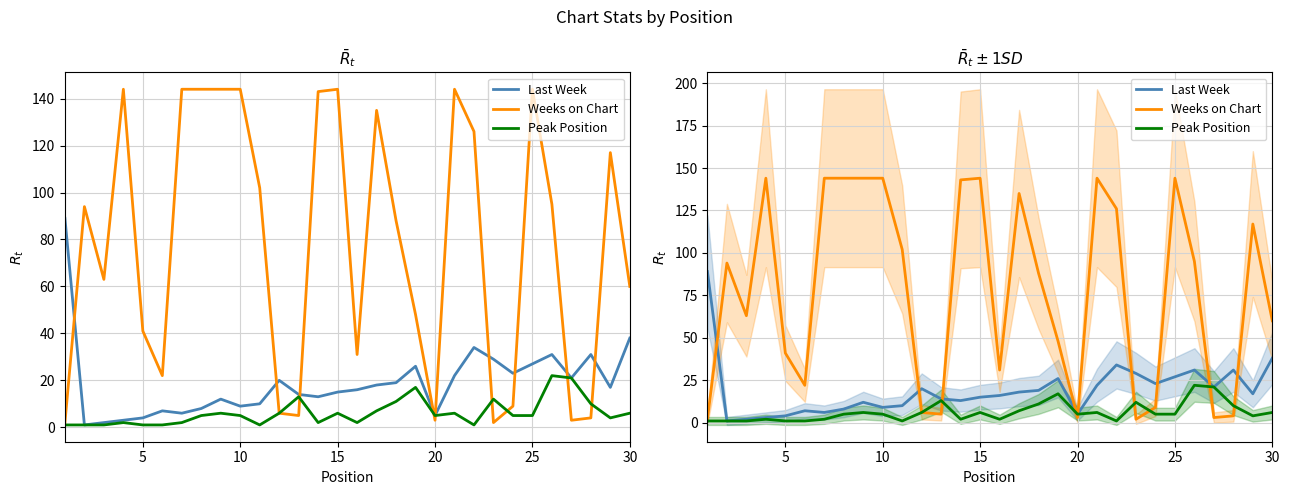

How many data points in Last Week are above 17?

14